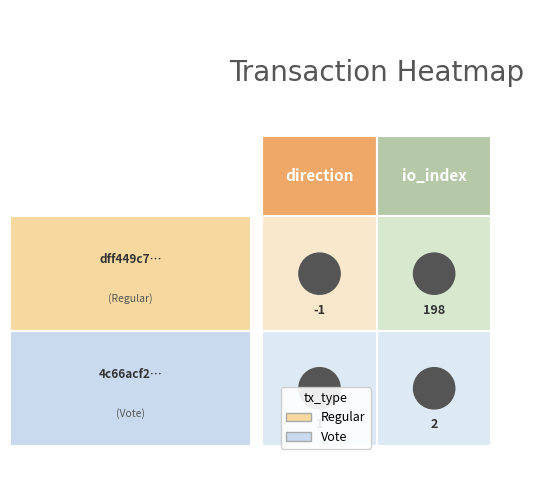

The value of dff449c70211c11ff39326812e84392ca126322 at 0 is 0. True or false?

False